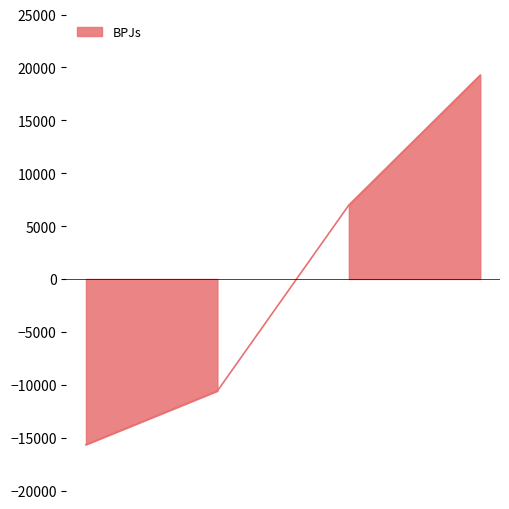

True or false: the data shows -15658.8 at 2020.

True